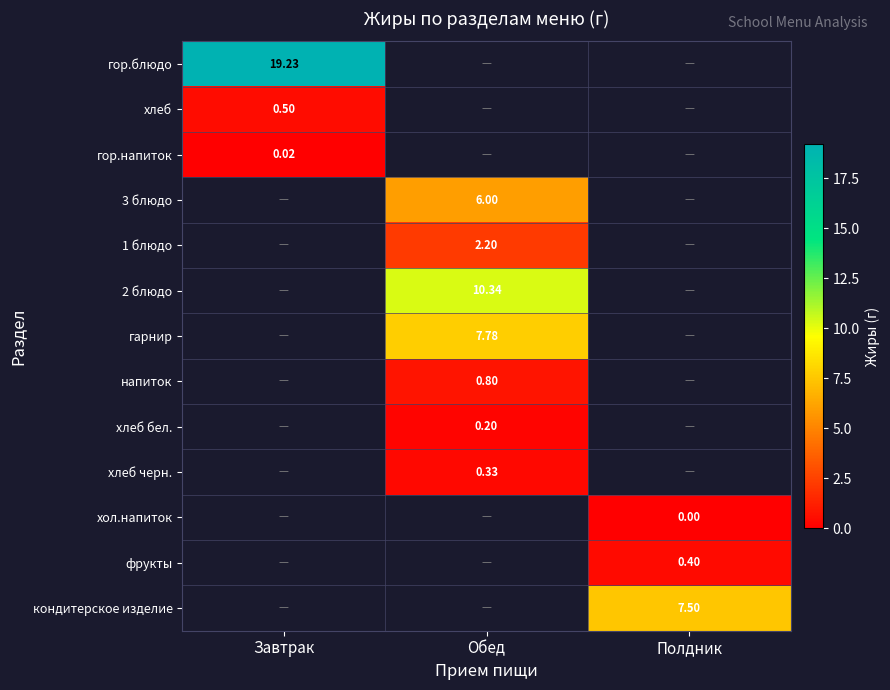

Which has a higher value, Обед or Полдник?

Полдник